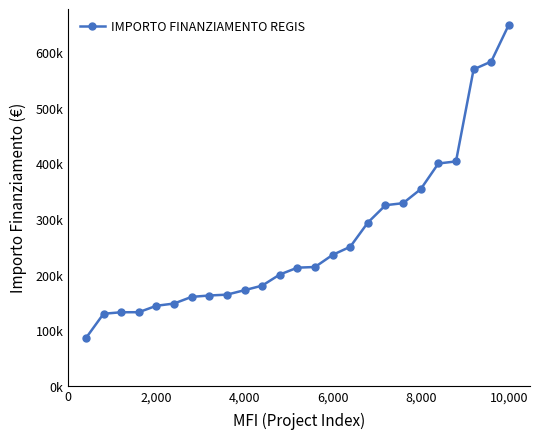

Does the chart have visible grid lines?

No